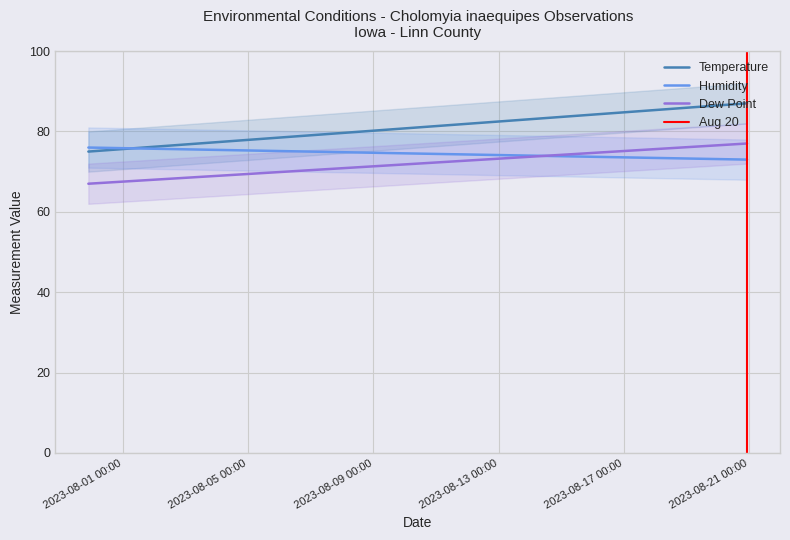

Is it true that Temperature equals 87 at 2023-08-20 22:11?

True